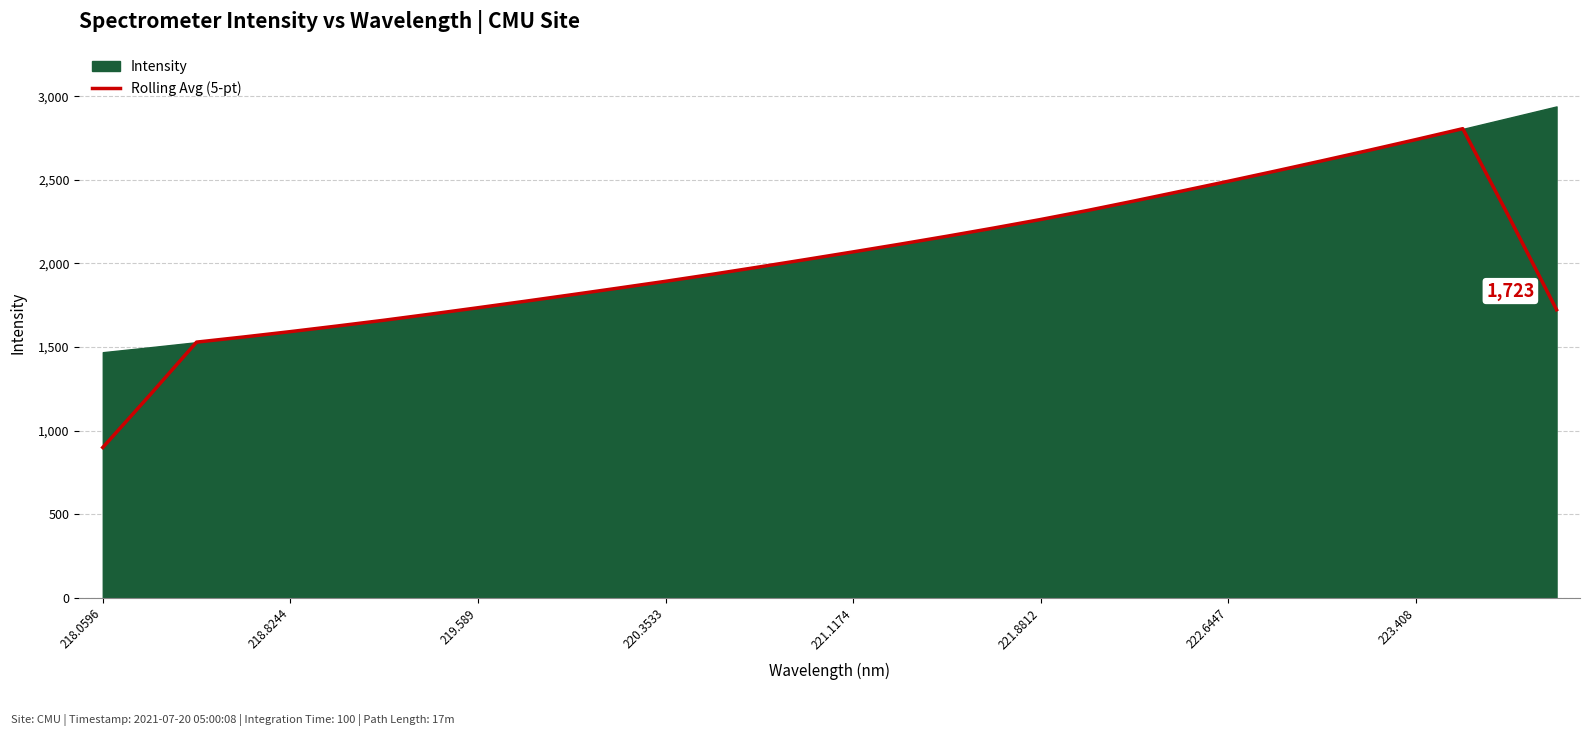

The value of Rolling Avg (5-pt) at 223.408 is 1748.5. True or false?

False